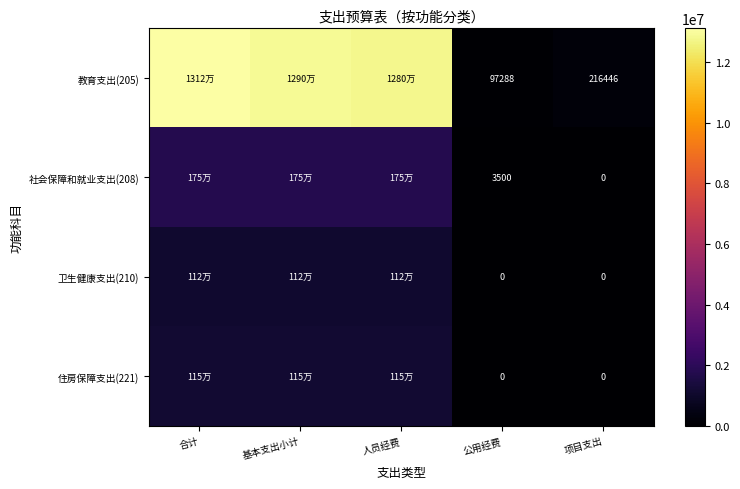

How many values in 住房保障支出(221) are above zero?

3